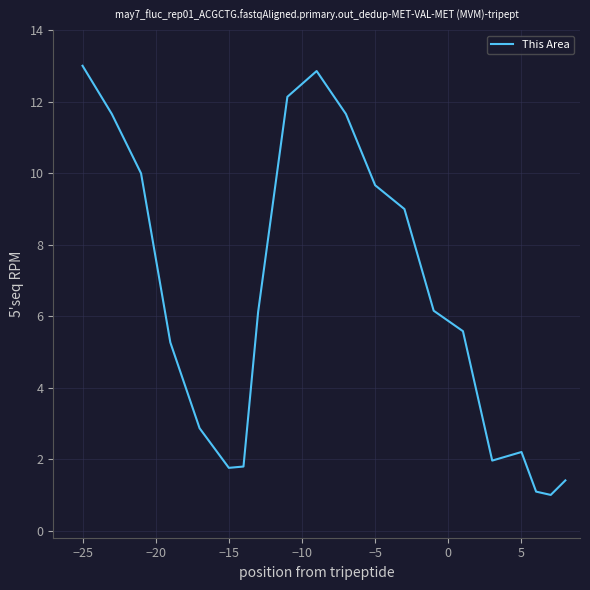

What is the maximum value shown in the chart?

13.0